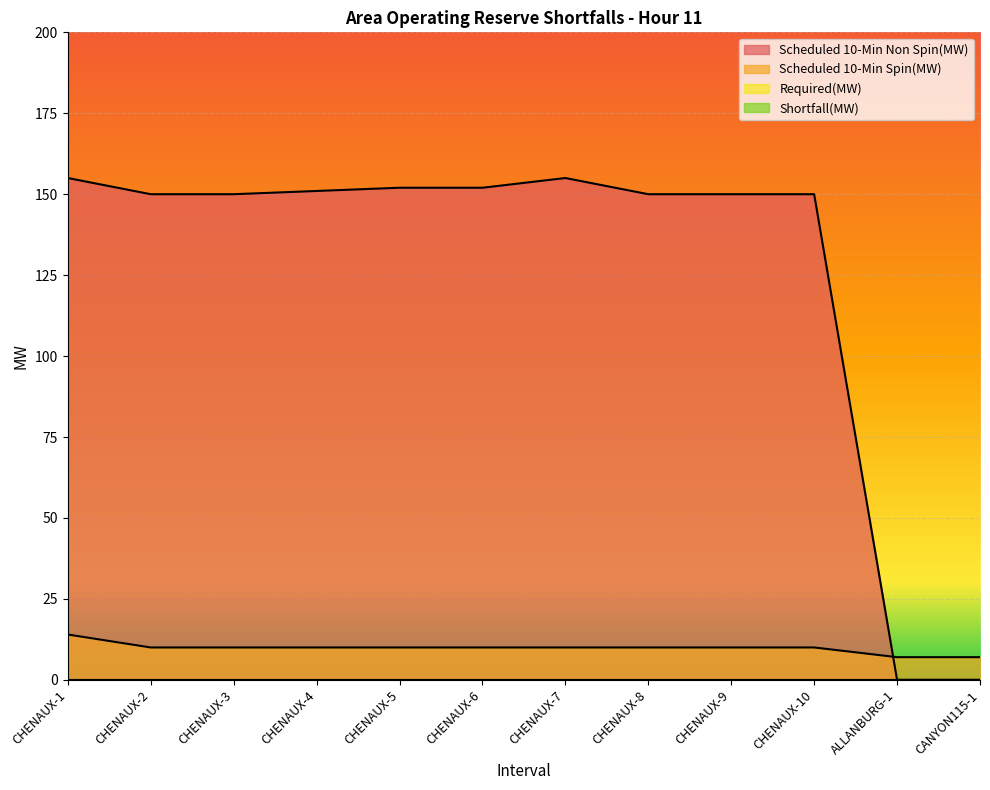

List the labels in order of Scheduled 10-Min Non Spin(MW) value, largest first.

CHENAUX-1, CHENAUX-7, CHENAUX-5, CHENAUX-6, CHENAUX-4, CHENAUX-2, CHENAUX-3, CHENAUX-8, CHENAUX-9, CHENAUX-10, ALLANBURG-1, CANYON115-1